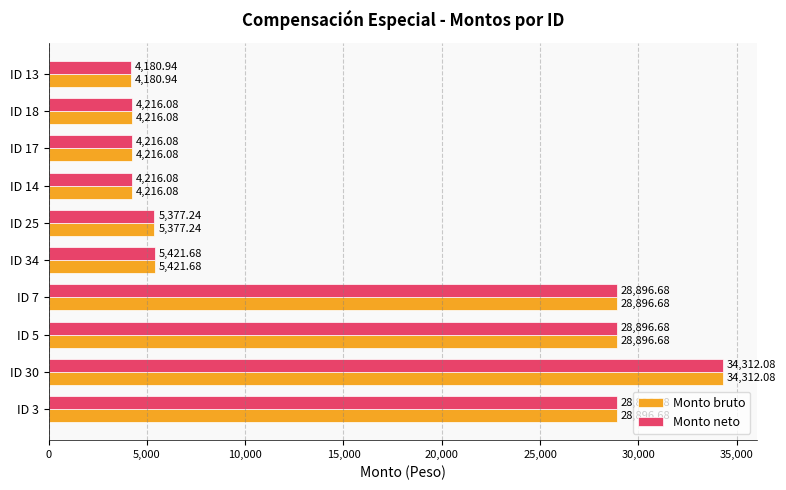

What is the average value of the Monto neto series?

14863.0